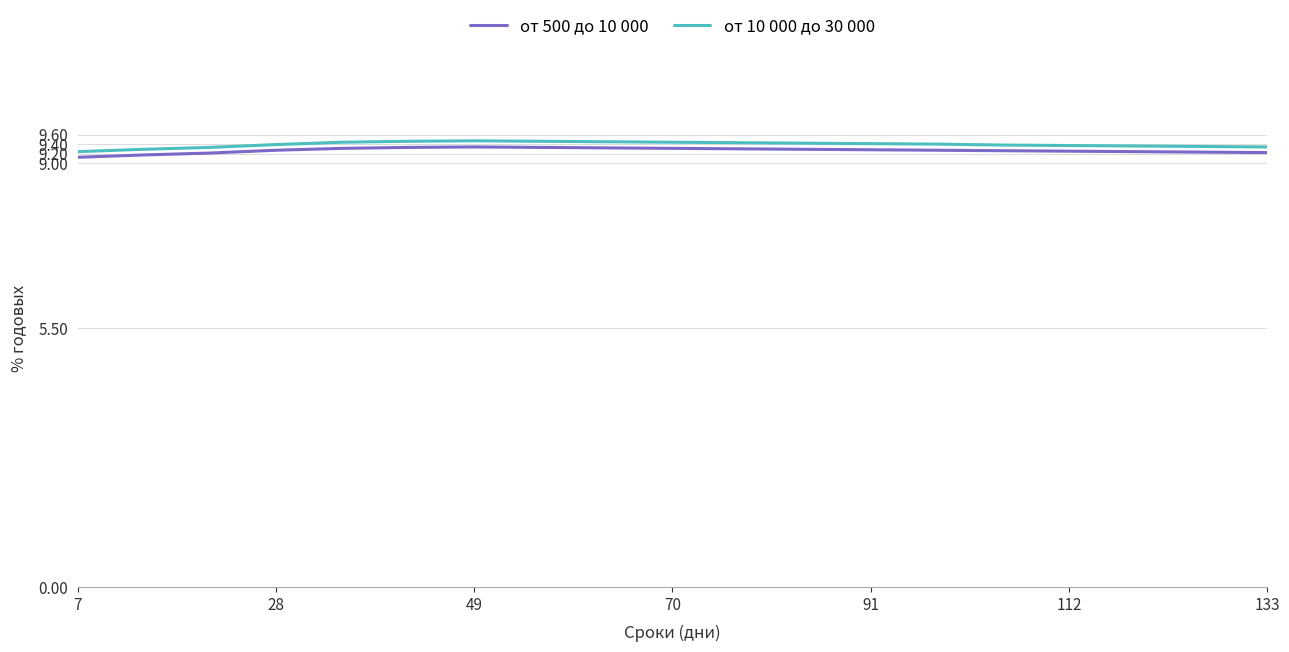

What is the lowest value of the от 500 до 10 000 series?

9.1